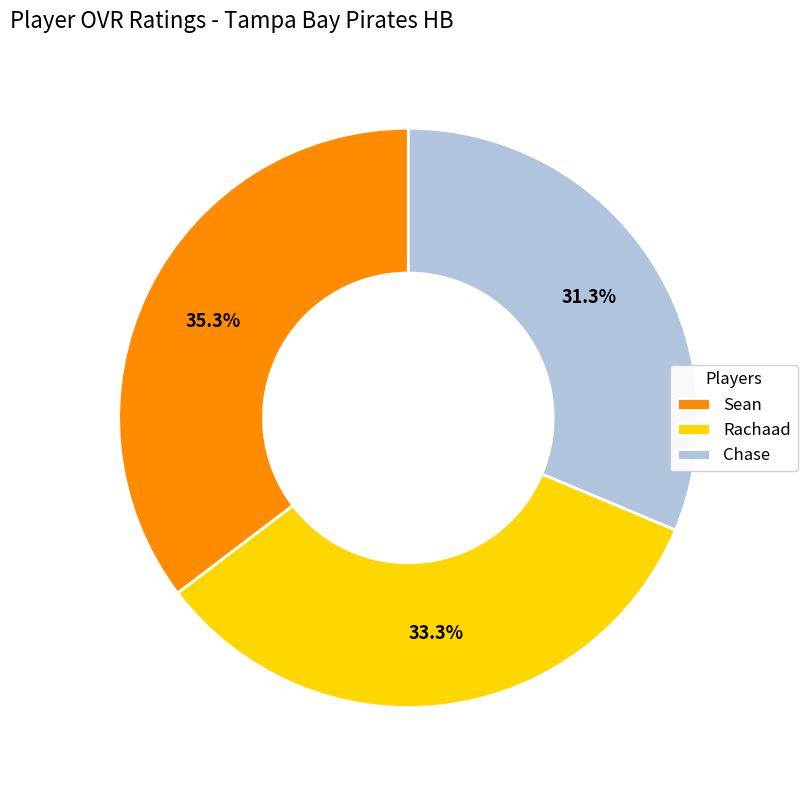

How many segments does this pie chart have?

3